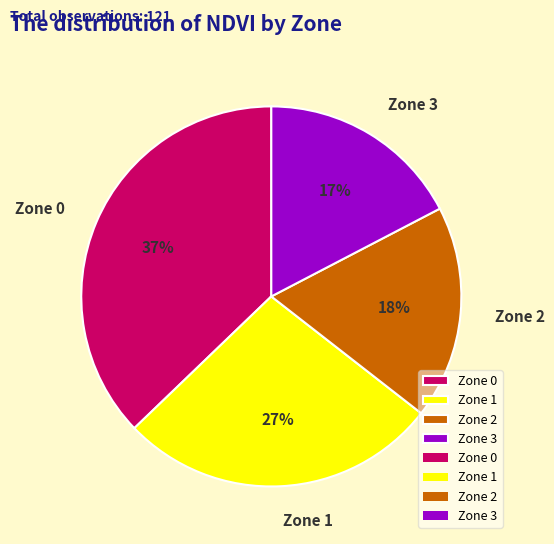

To the nearest percent, what is the difference between the largest and smallest slice percentages?

20%